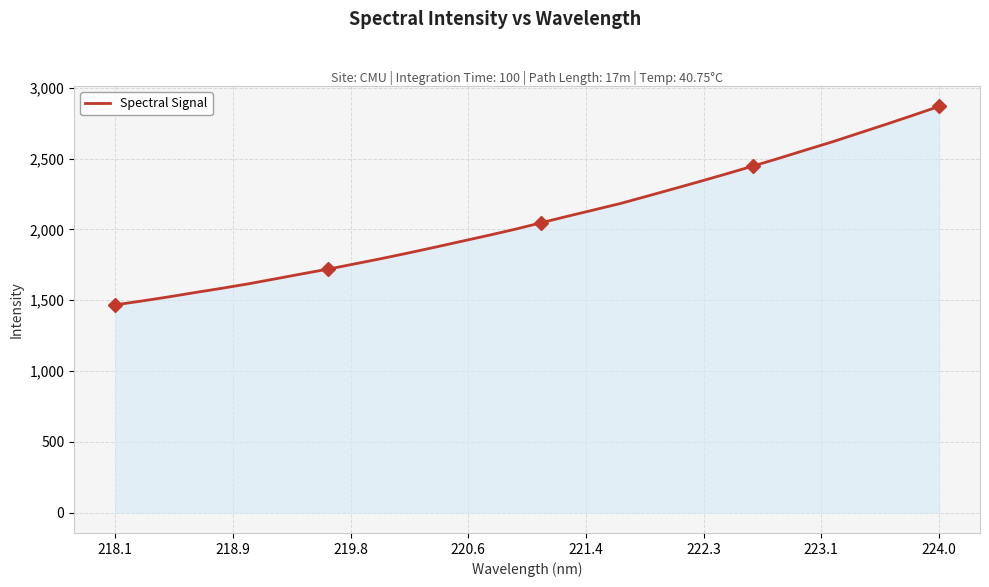

What is the difference between the maximum and minimum values?

1400.5